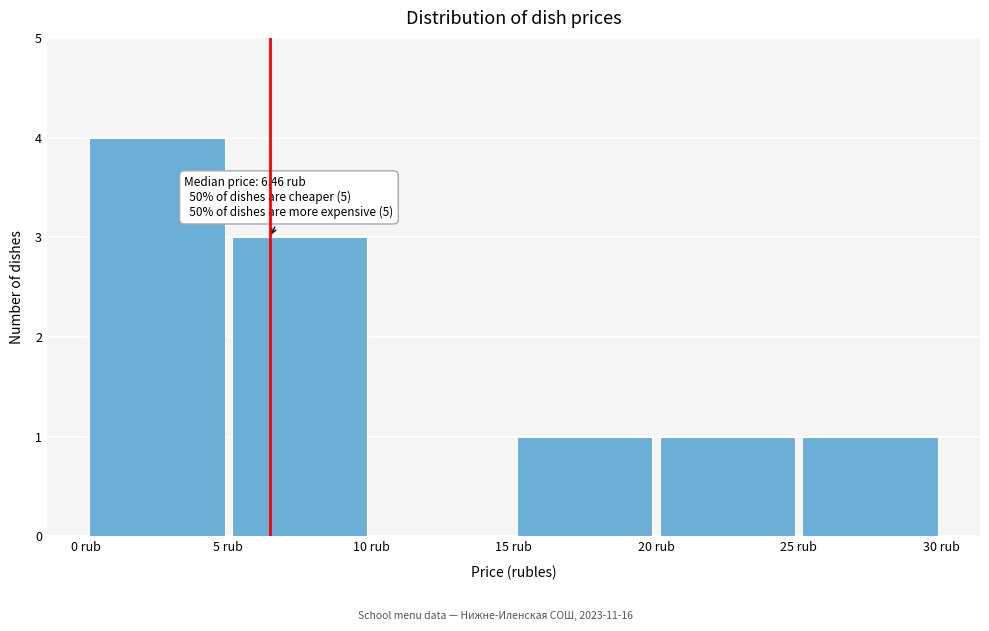

Which range on the x-axis has the tallest bar?

0 to 5